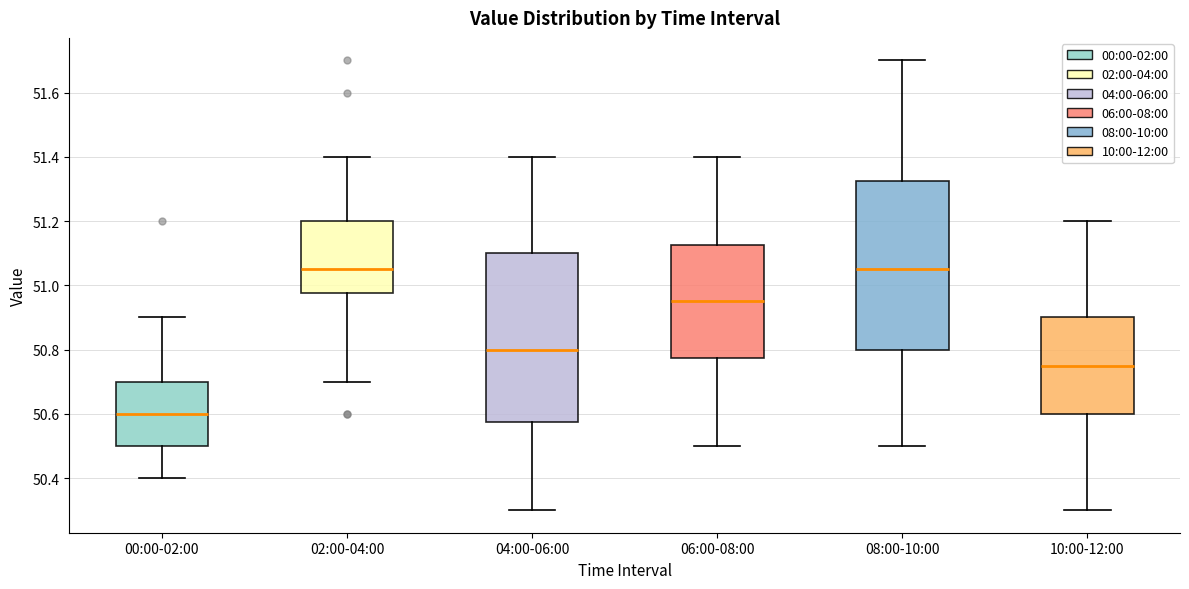

Reading left to right, read every box against the y-axis: the position of its median line, the range the box covers, and the ends of its whiskers. The values are not printed on the chart, so give them approximately, as read against the axis.

00:00-02:00: median 50.60, box 50.50 to 50.70, whiskers 50.40 to 50.90
02:00-04:00: median 51.06, box 50.98 to 51.20, whiskers 50.70 to 51.40
04:00-06:00: median 50.80, box 50.58 to 51.10, whiskers 50.30 to 51.40
06:00-08:00: median 50.96, box 50.78 to 51.12, whiskers 50.50 to 51.40
08:00-10:00: median 51.06, box 50.80 to 51.32, whiskers 50.50 to 51.70
10:00-12:00: median 50.76, box 50.60 to 50.90, whiskers 50.30 to 51.20